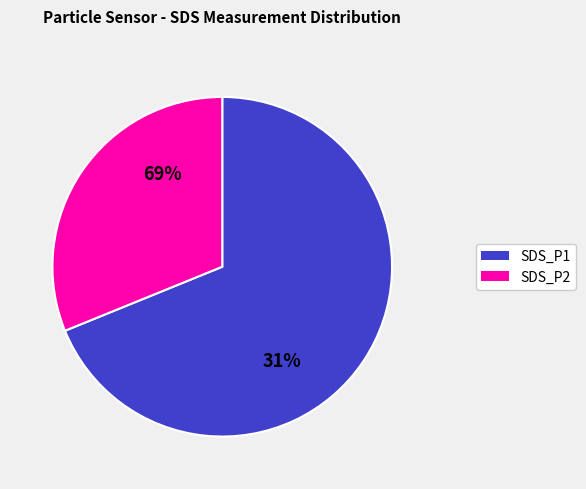

Count the number of slices in the pie.

2